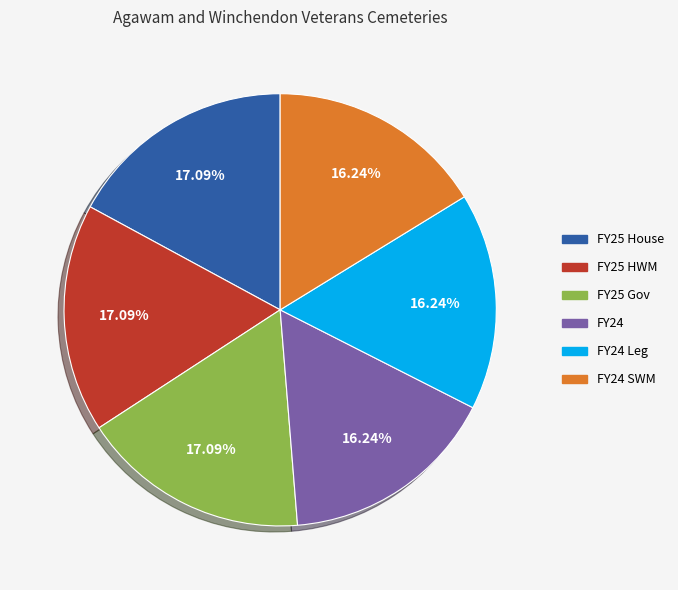

Is there a majority slice in this chart?

No